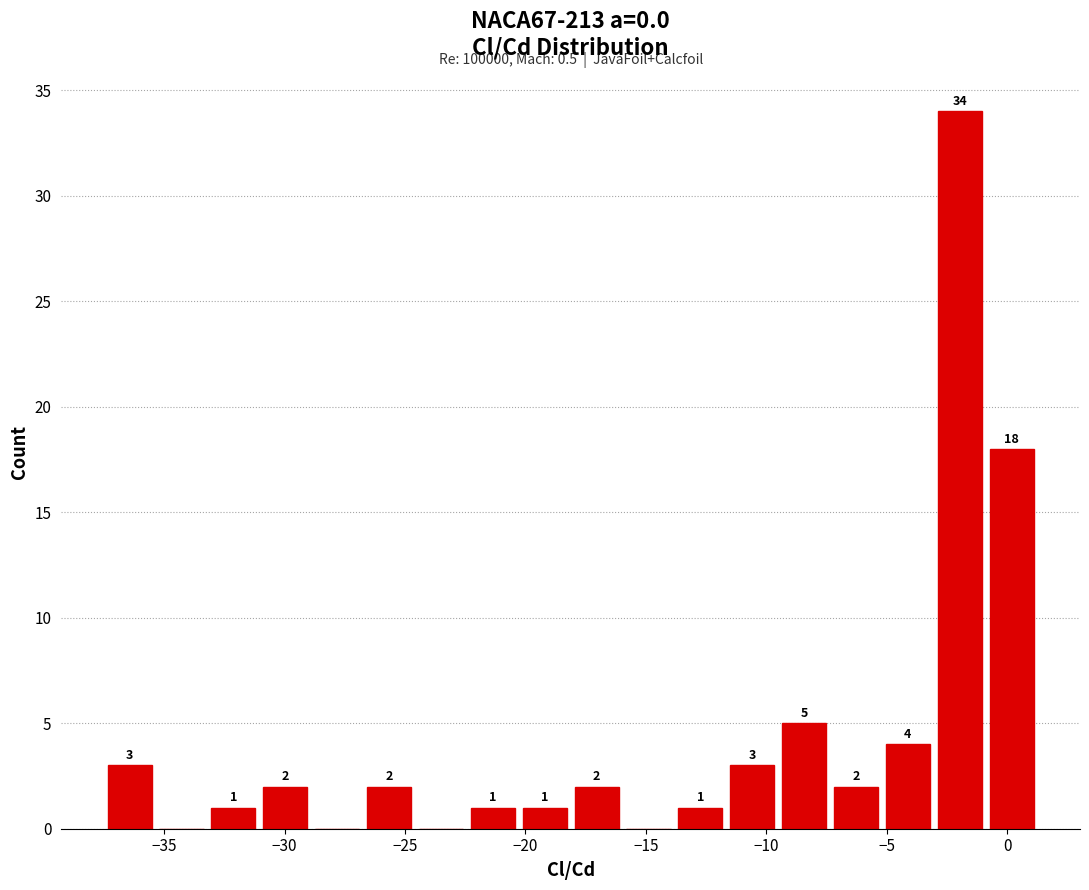

Over which range of the x-axis is the bar tallest?

-3.0 to -1.0